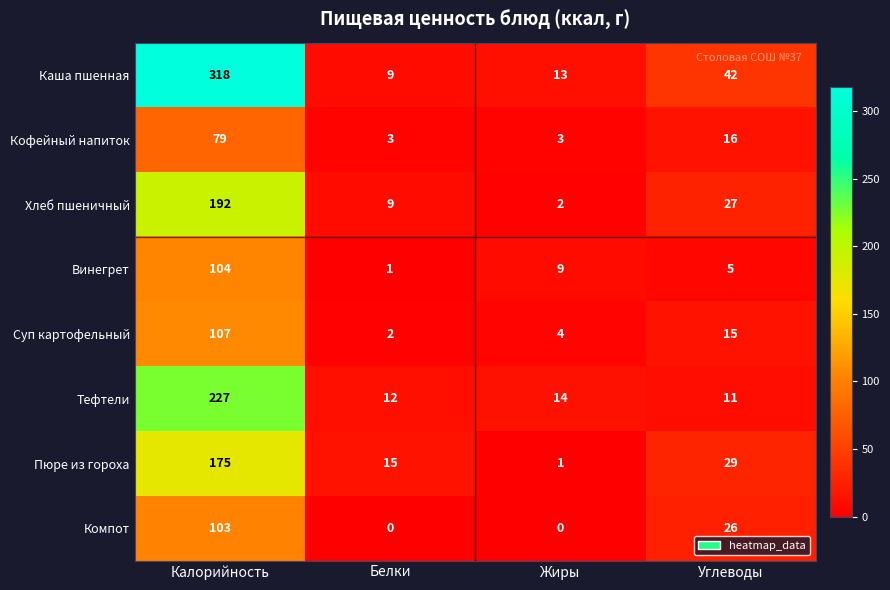

At which category is the sum across all series the highest?

Калорийность